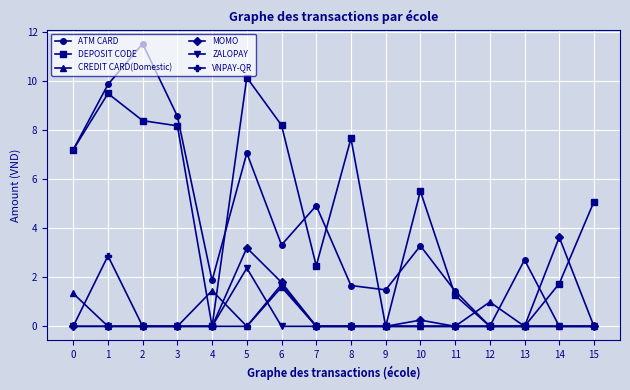

Between which two adjacent categories do CREDIT CARD(Domestic) and VNPAY-QR first intersect?

0 and 1